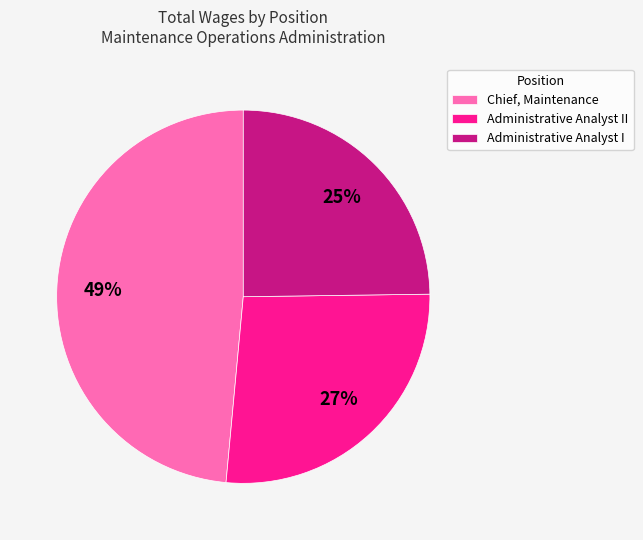

True or false: Administrative Analyst II accounts for 21% of the total.

False